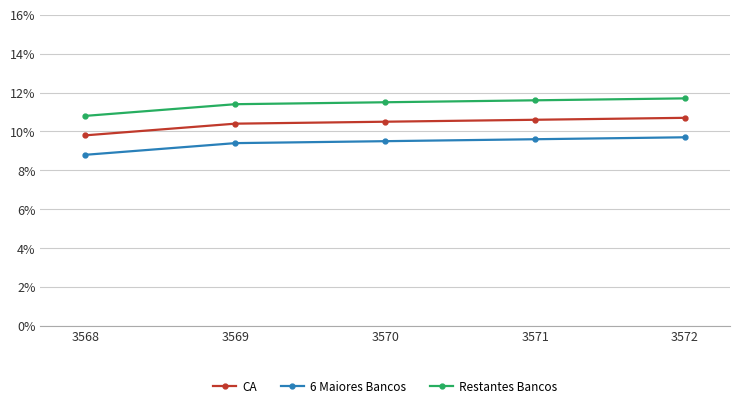

What are all the series names shown in the legend?

CA, 6 Maiores Bancos, Restantes Bancos